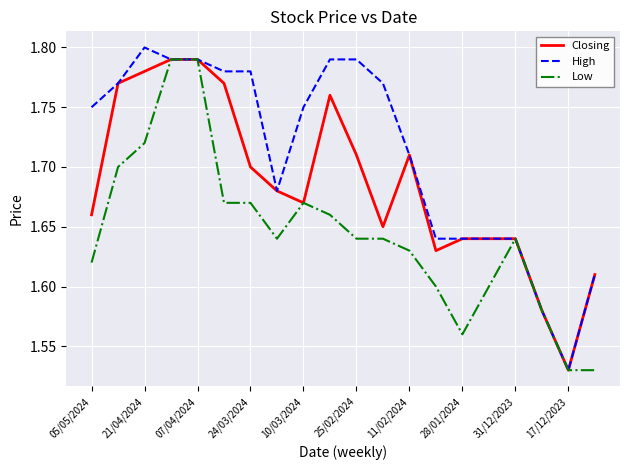

Which series has the widest spread of values?

High